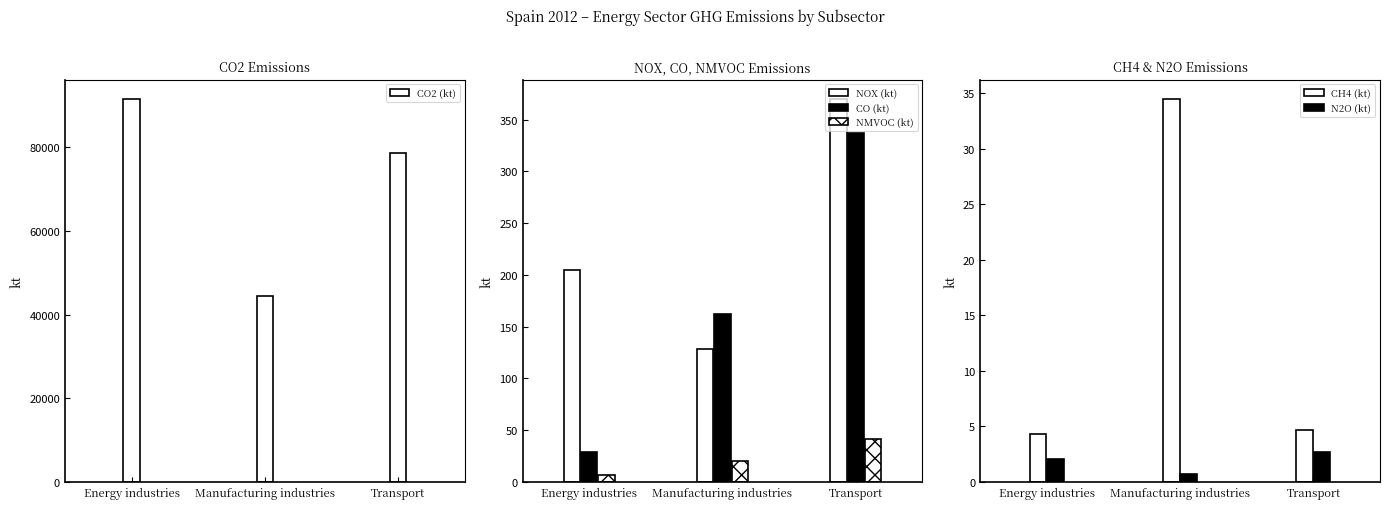

Where is CO2 (kt) nearest to the value 68056?

Transport